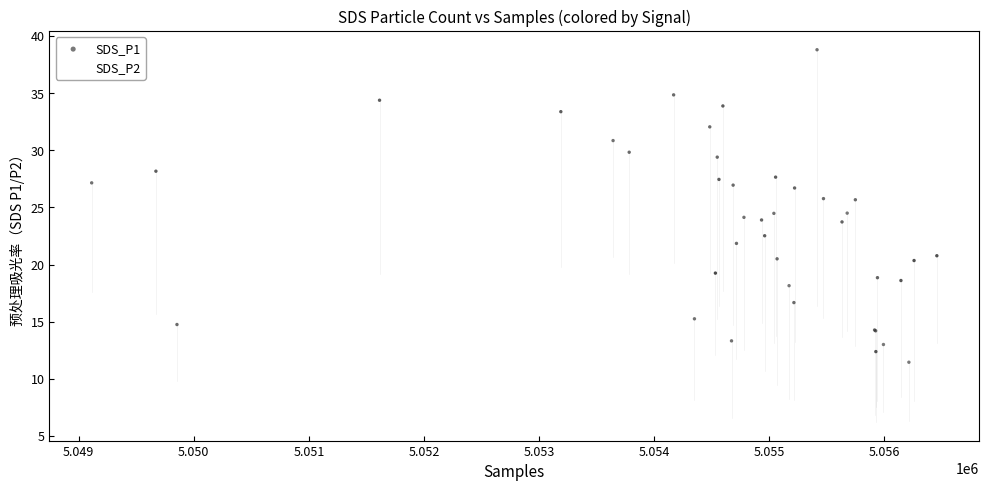

Which series has the widest spread of Y values?

SDS_P1